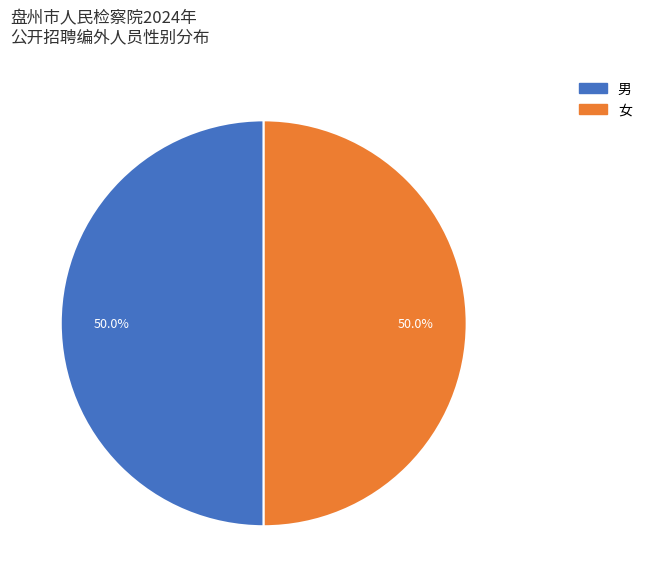

How many segments does this pie chart have?

2